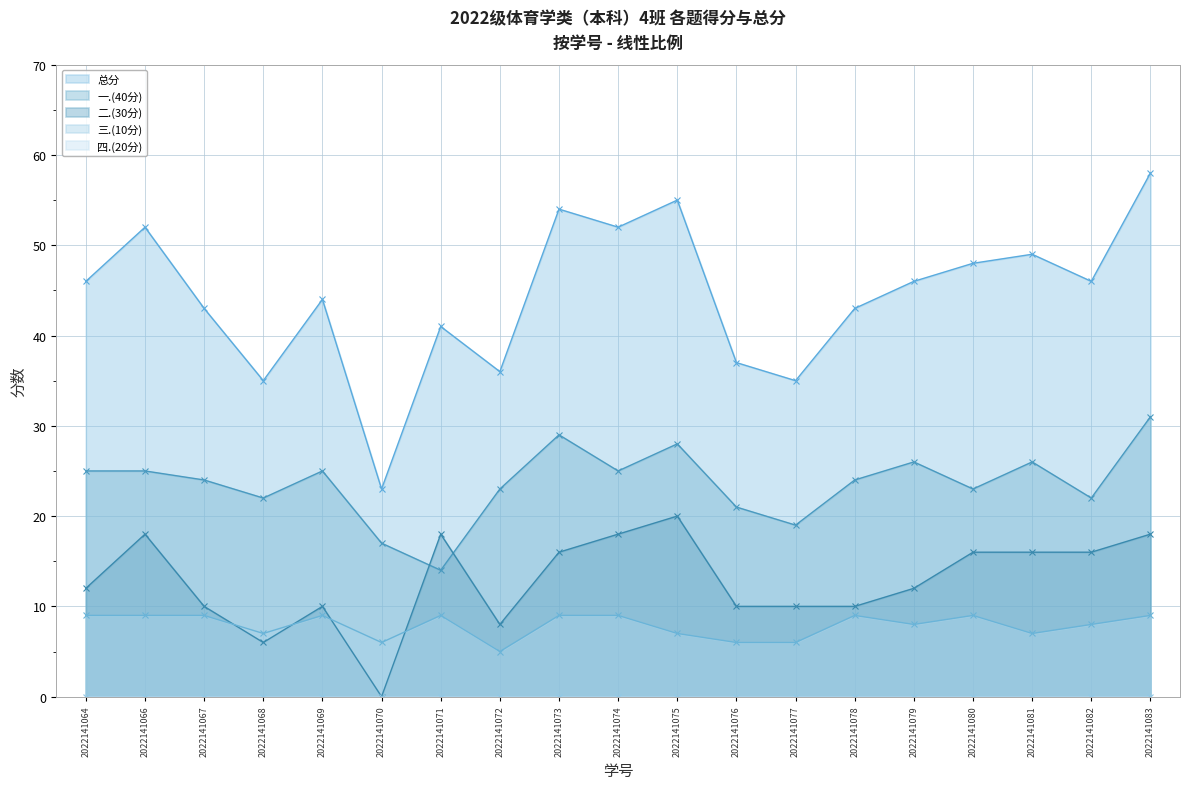

Which category has the lowest value across all series?

2022141070